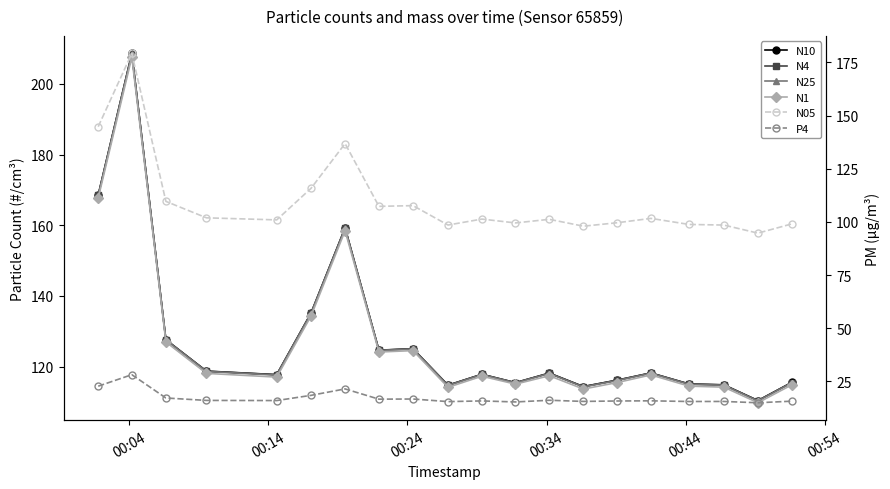

How many values in the N1 series are below 117?

8